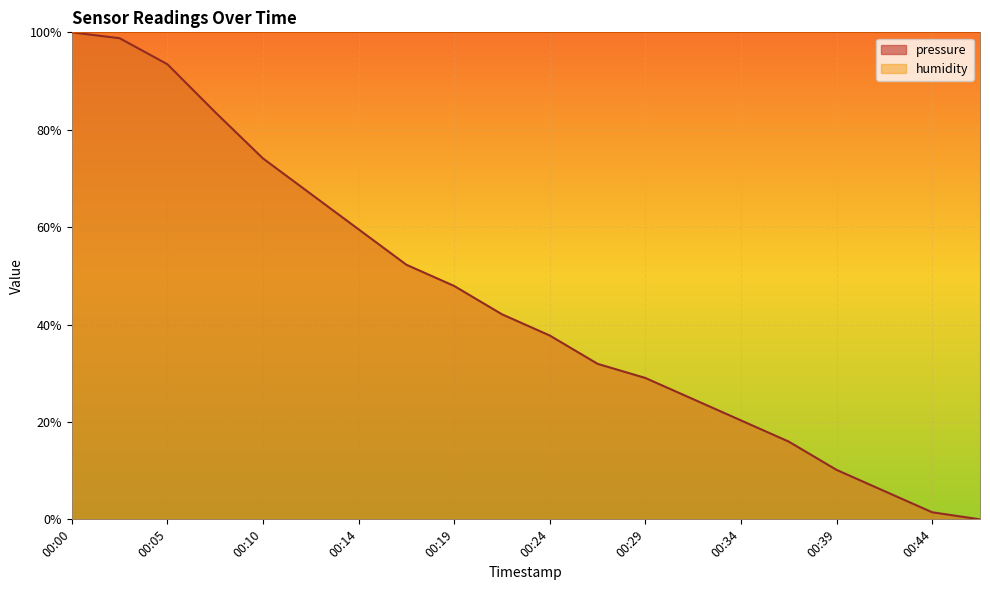

How many categories are shown in the chart?

20